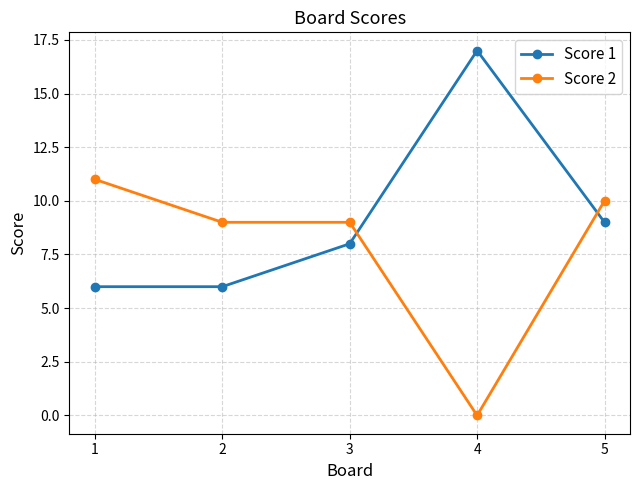

What is the spread (max minus min) of values at 1?

5